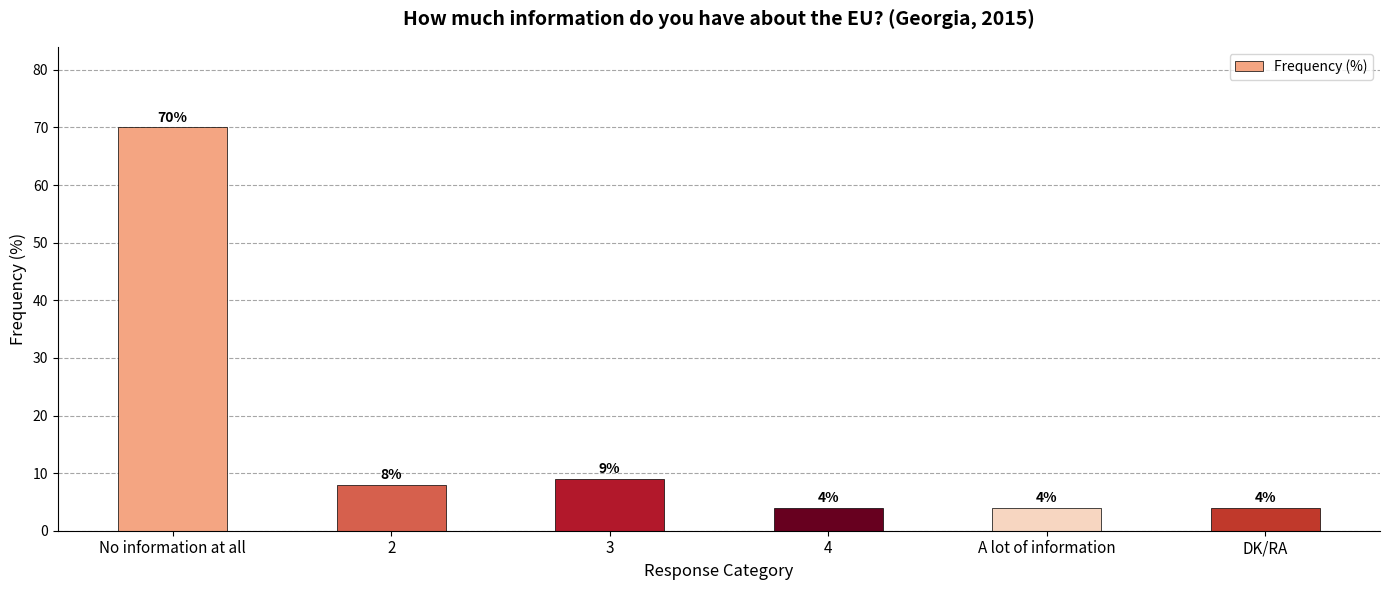

Reading right to left, what are all the values shown in this chart?

4	4	4	9	8	70